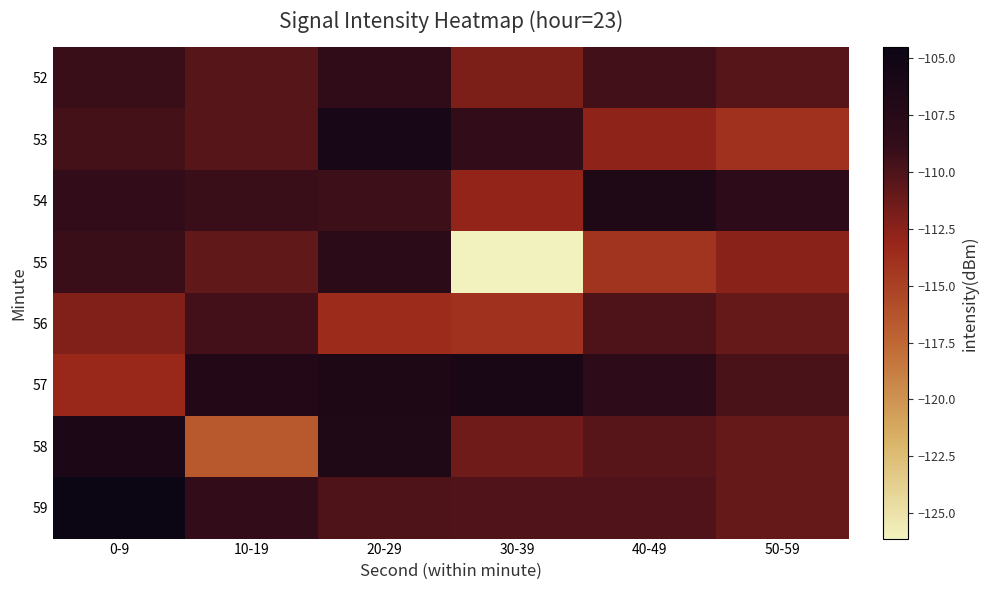

At 0-9, list the series in order from largest to smallest.

59, 58, 54, 52, 55, 53, 56, 57